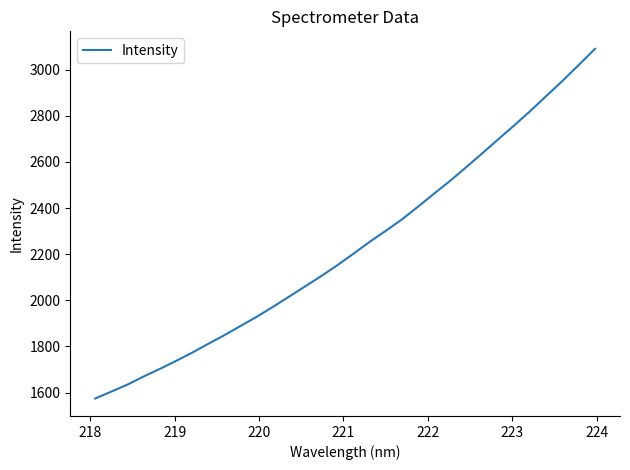

What is the smallest value displayed?

1574.6